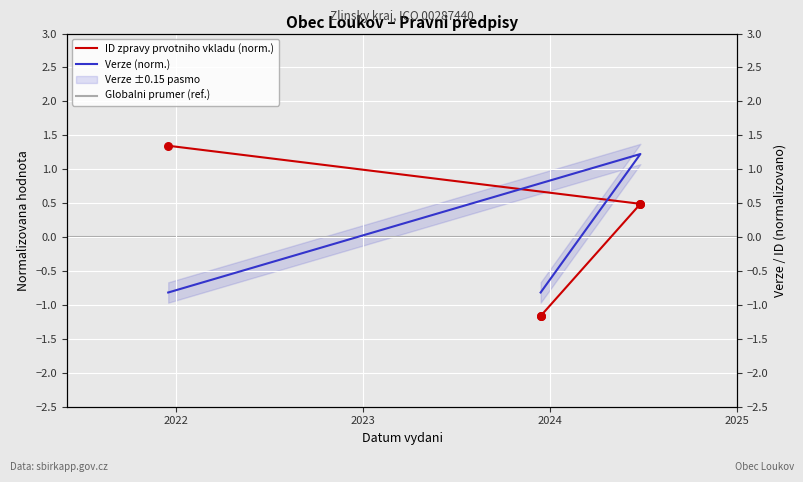

Is the value of ID zpravy prvotniho vkladu at 2023-12-14 greater than the value of Verze at 2023-12-14?

No